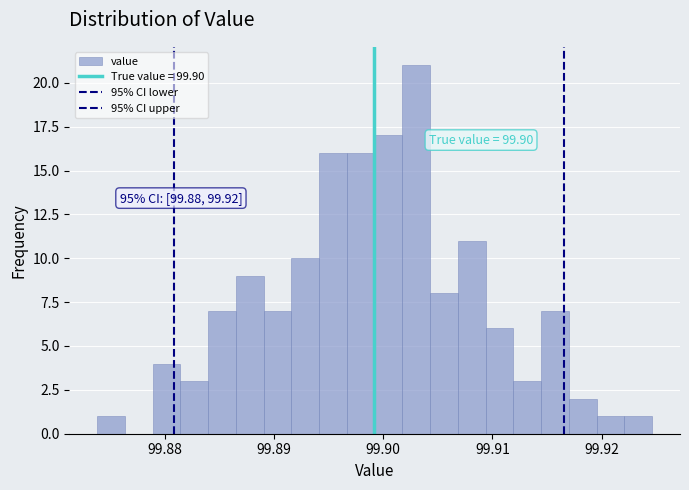

Read against the x-axis, roughly where is the centre of the tallest bar?

99.903